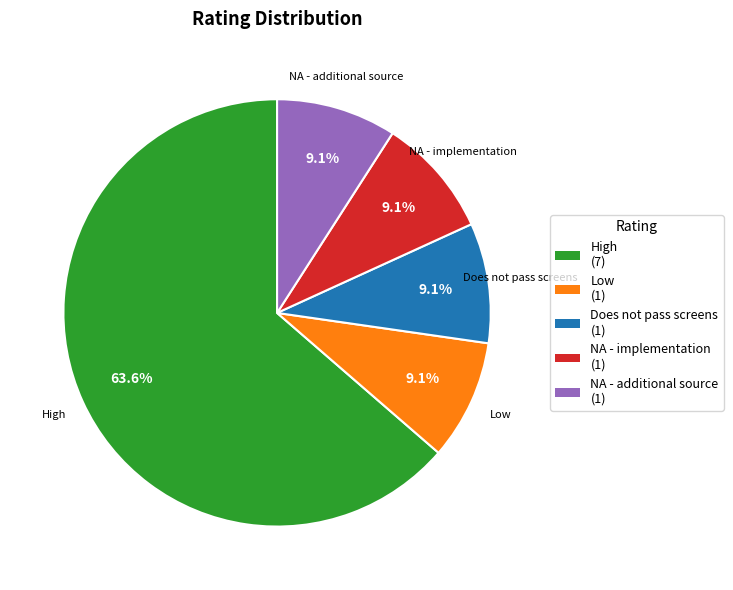

Does any single category account for the majority?

Yes